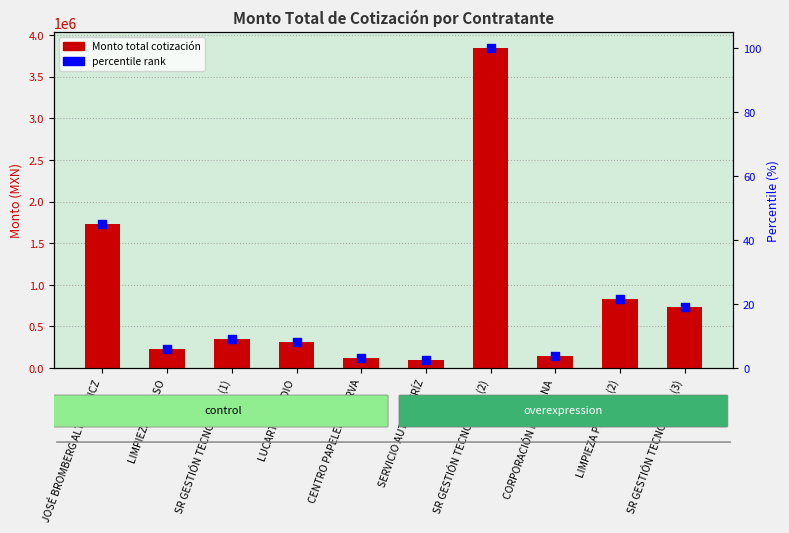

Which series contains the highest Y value?

Monto total cotización